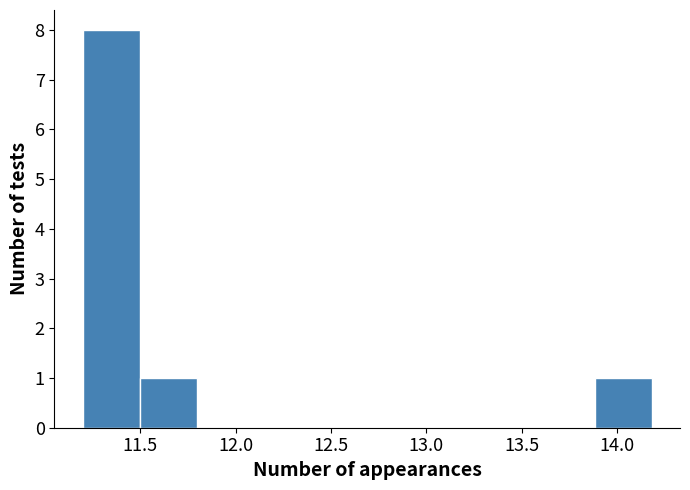

Reading left to right, list every bar in this chart as the range it spans on the x-axis followed by its height. Neither the bar edges nor the heights are printed on the chart, so give them approximately, as read against the axes.

11.2 to 11.5: 8
11.5 to 11.8: 1
11.8 to 12.1: 0
12.1 to 12.4: 0
12.4 to 12.7: 0
12.7 to 13.0: 0
13.0 to 13.3: 0
13.3 to 13.6: 0
13.6 to 13.9: 0
13.9 to 14.2: 1